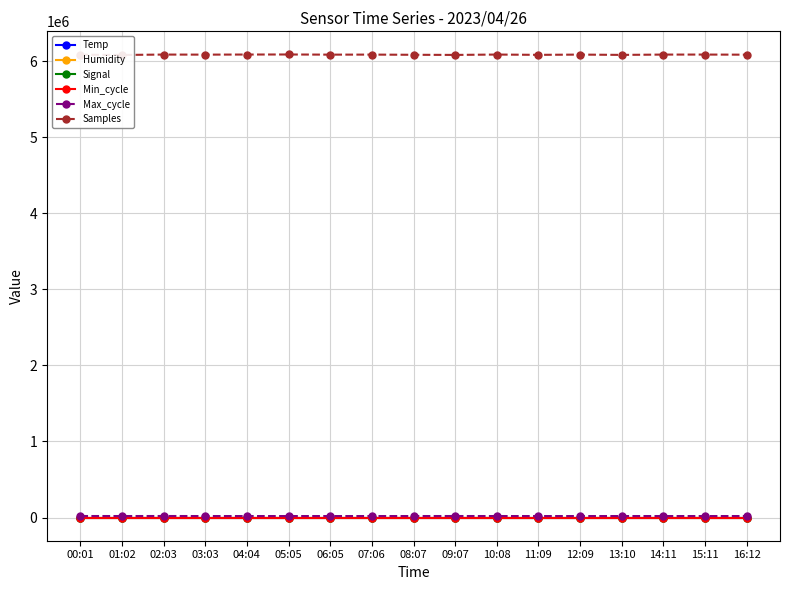

What position from the left is 02:03?

3